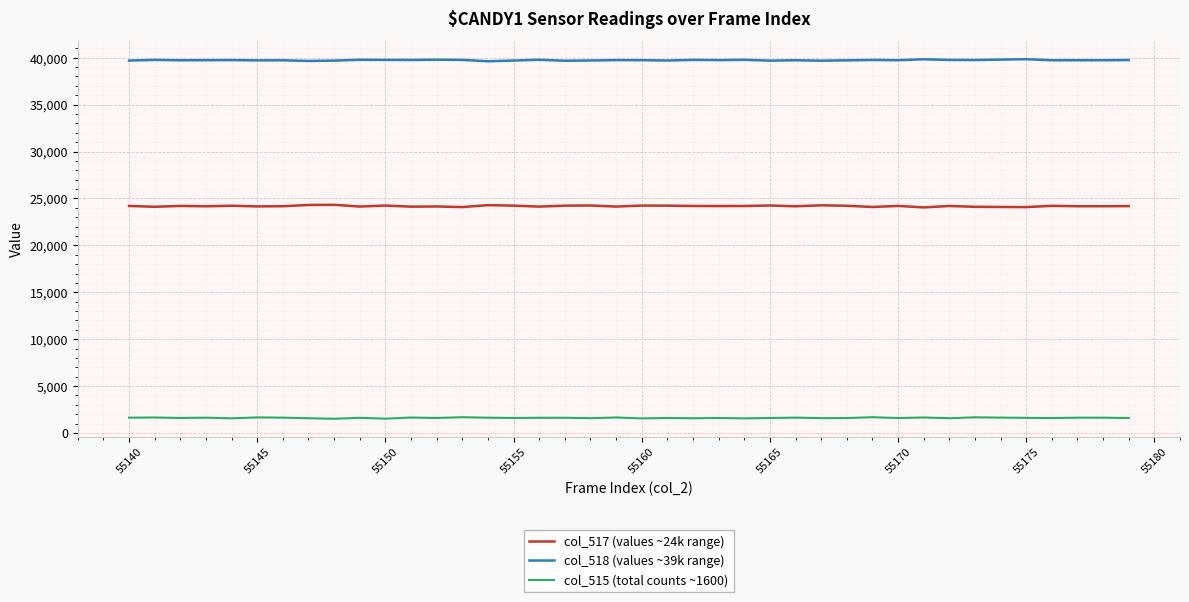

What is the minimum value shown in the chart?

1520